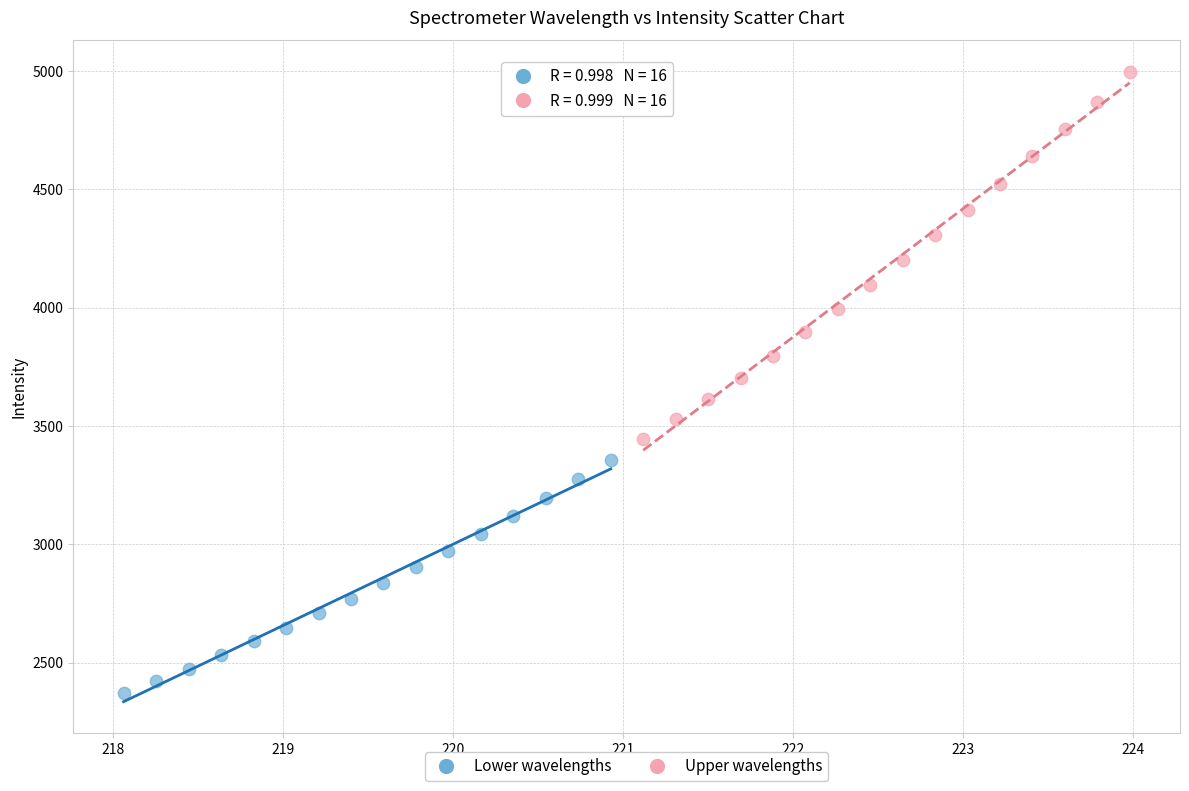

What are all the series names shown in the legend?

Lower wavelengths, Upper wavelengths